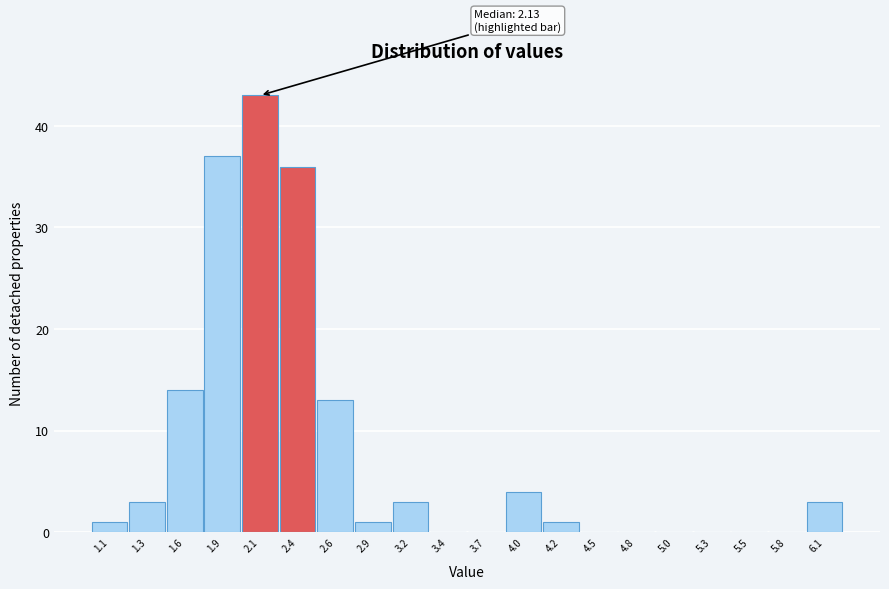

Which range on the x-axis has the tallest bar?

2.00 to 2.25